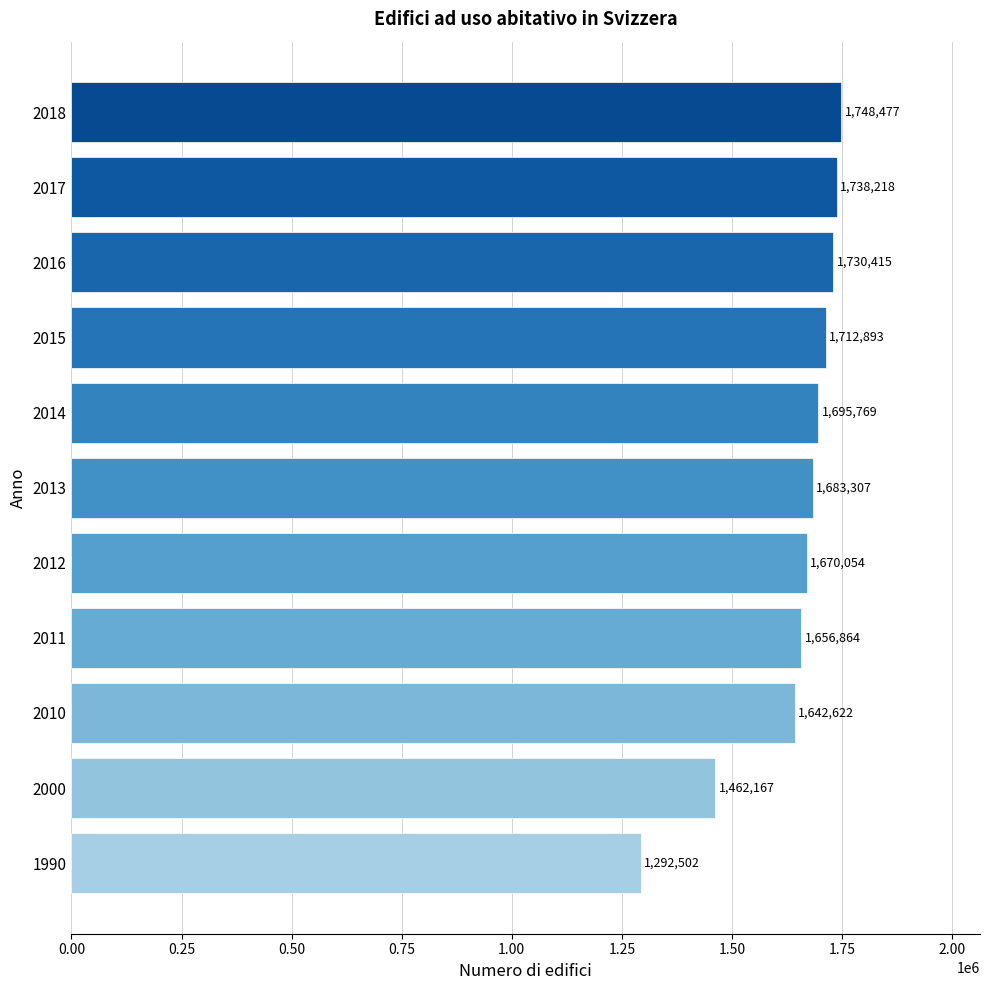

Count the number of data series in this chart.

1